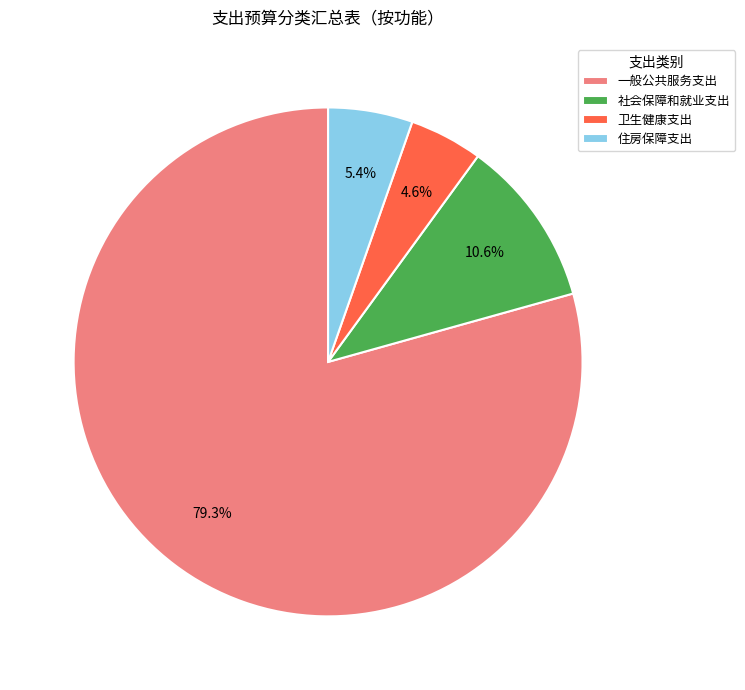

Does 卫生健康支出 represent more than half of the total?

No